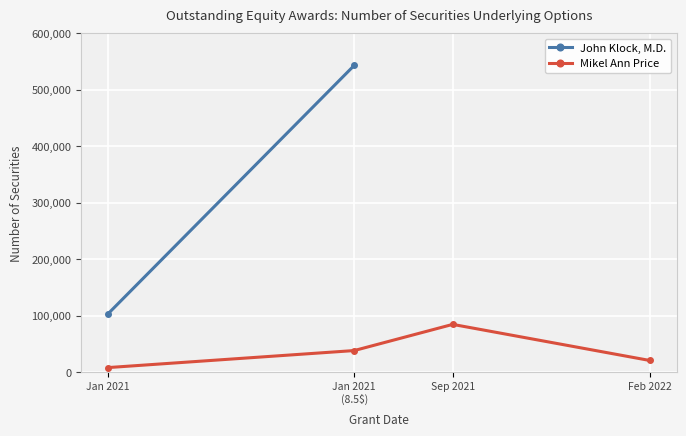

Rank the categories by value from highest to lowest.

Sep 2021, Jan 2021
(8.5$), Feb 2022, Jan 2021